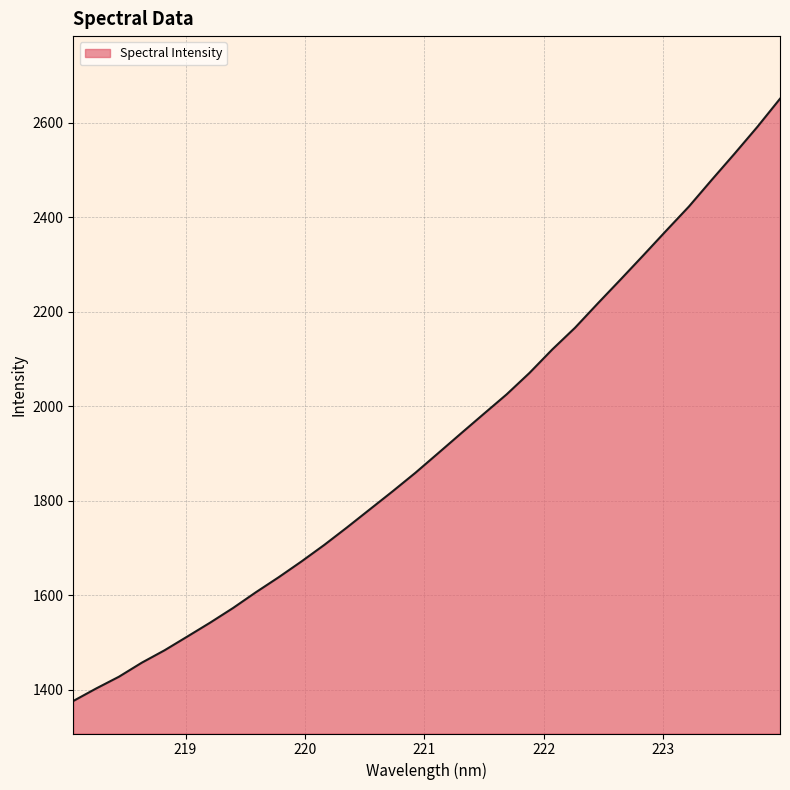

Does the chart display data point markers on the line(s)?

No